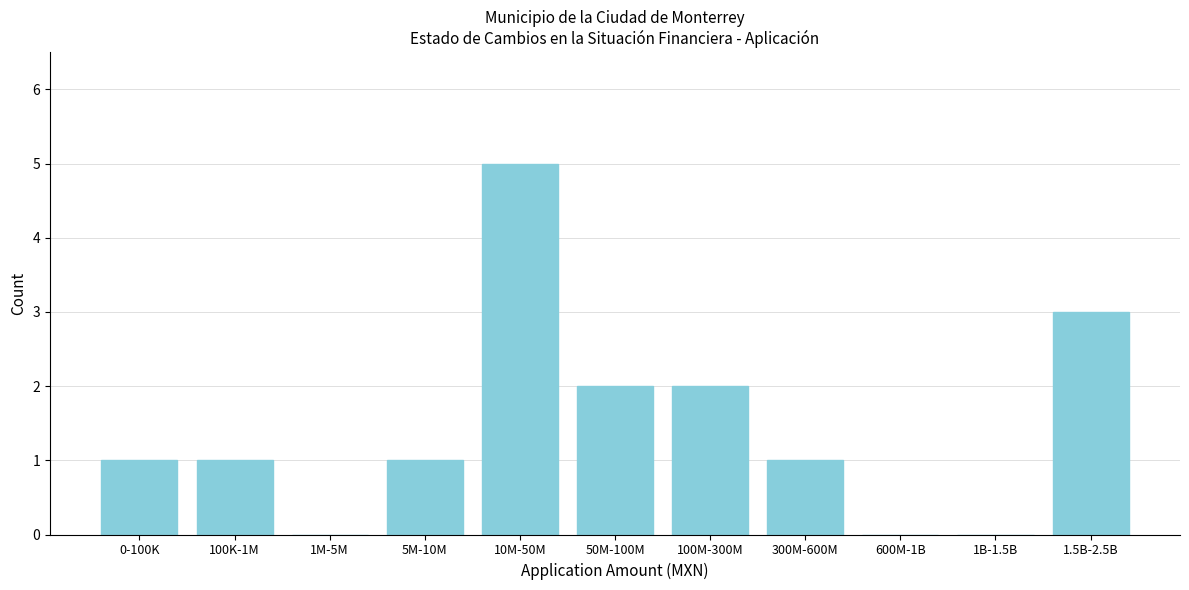

Reading left to right, extract all data points from this chart.

0-100K=1	100K-1M=1	1M-5M=0	5M-10M=1	10M-50M=5	50M-100M=2	100M-300M=2	300M-600M=1	600M-1B=0	1B-1.5B=0	1.5B-2.5B=3